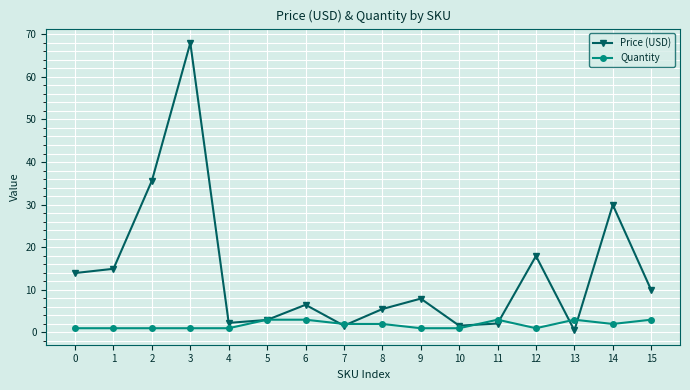

Read the Quantity value at 9.

1.0